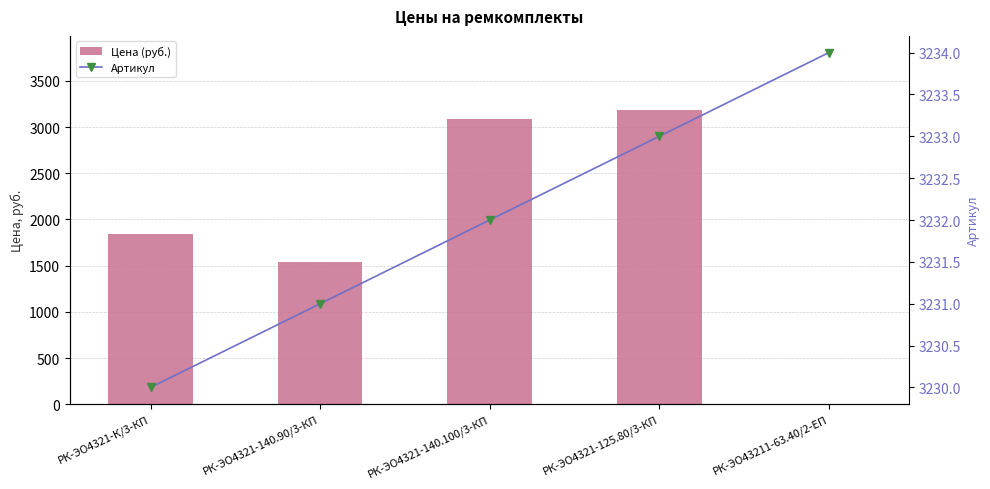

True or false: Артикул has a value of 3230.0 at РК-ЭО4321-К/3-КП.

True